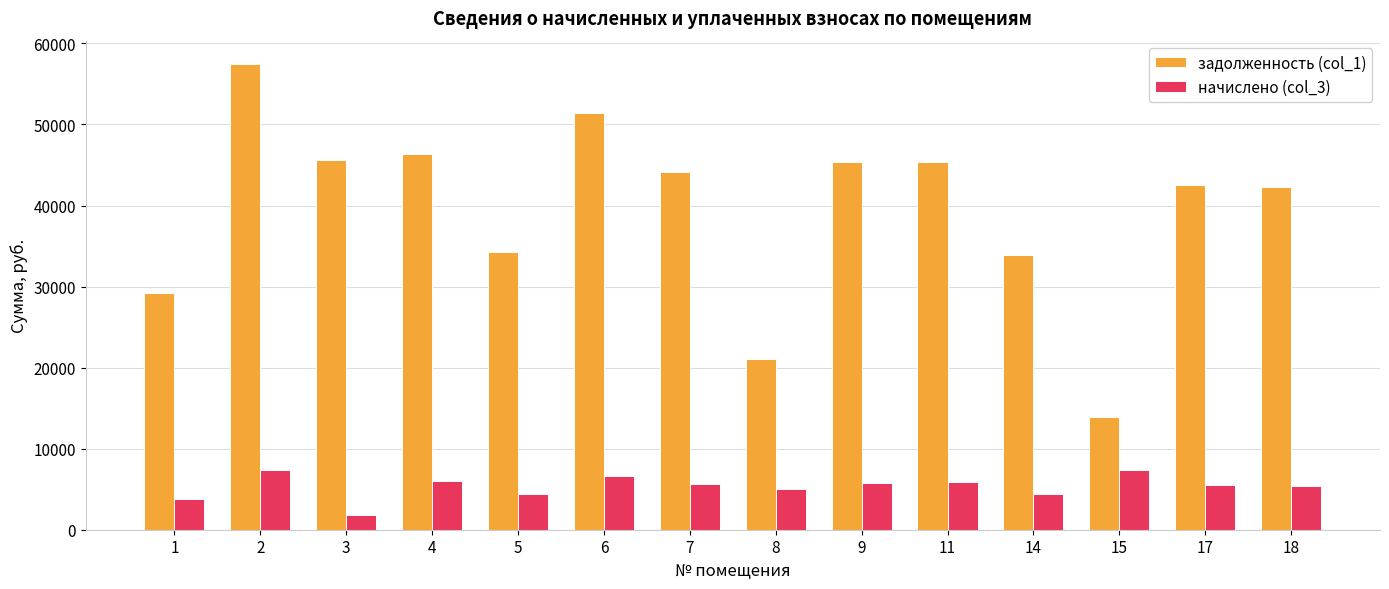

Where does the начислено (col_3) series first go above 5669?

2